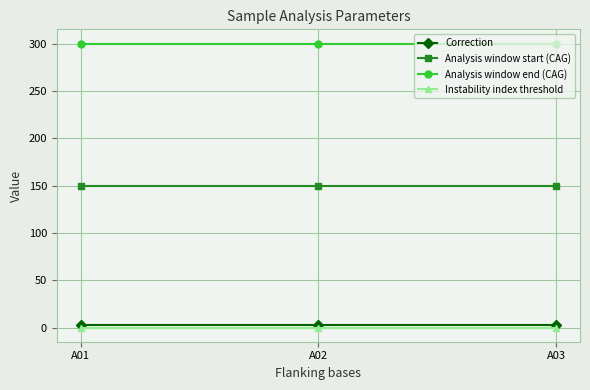

The Analysis window end (CAG) series shows 116.9 at A02. True or false?

False